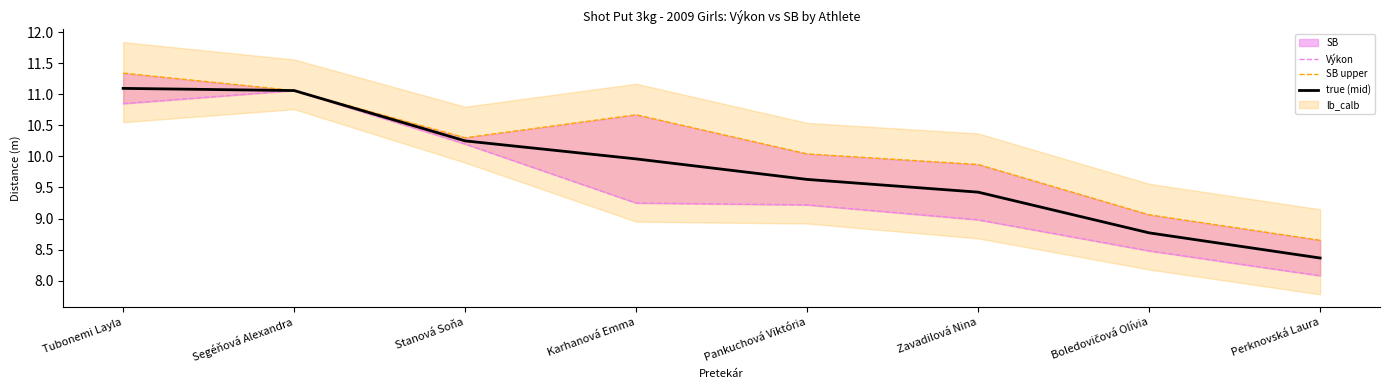

True or false: SB upper has a value of 8.7 at Perknovská Laura.

True